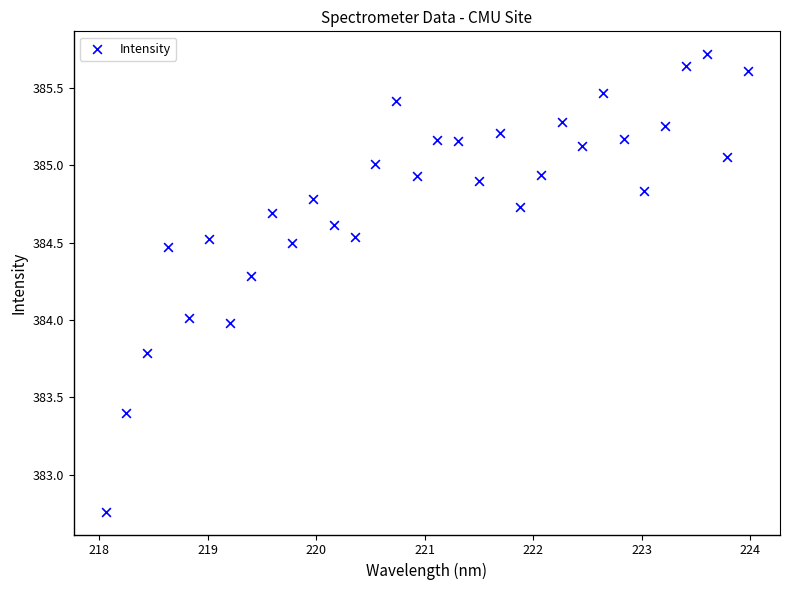

What is the range of Y values (max minus min)?

3.0